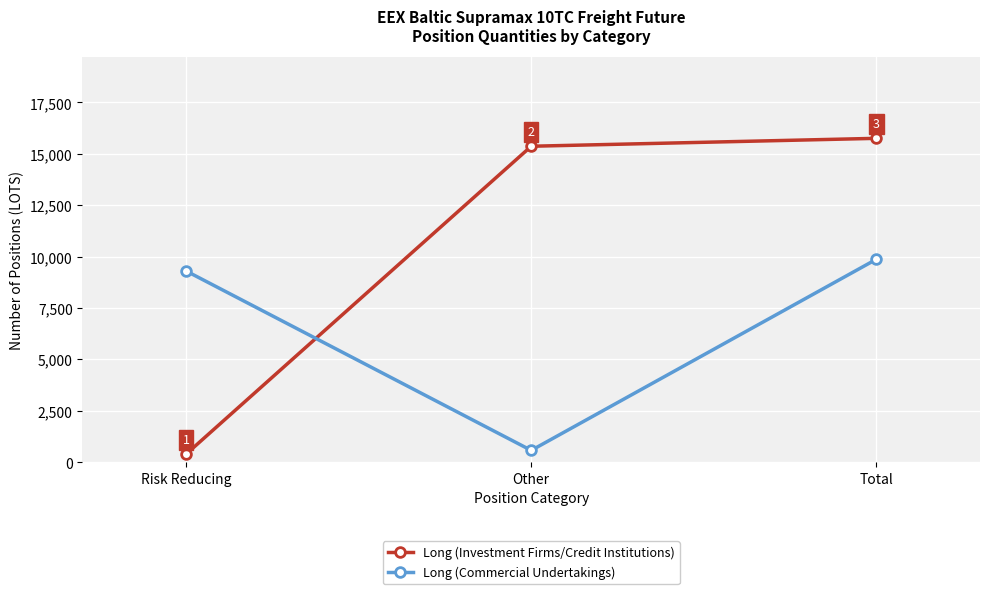

Which series has the largest range (max minus min)?

Long (Investment Firms/Credit Institutions)